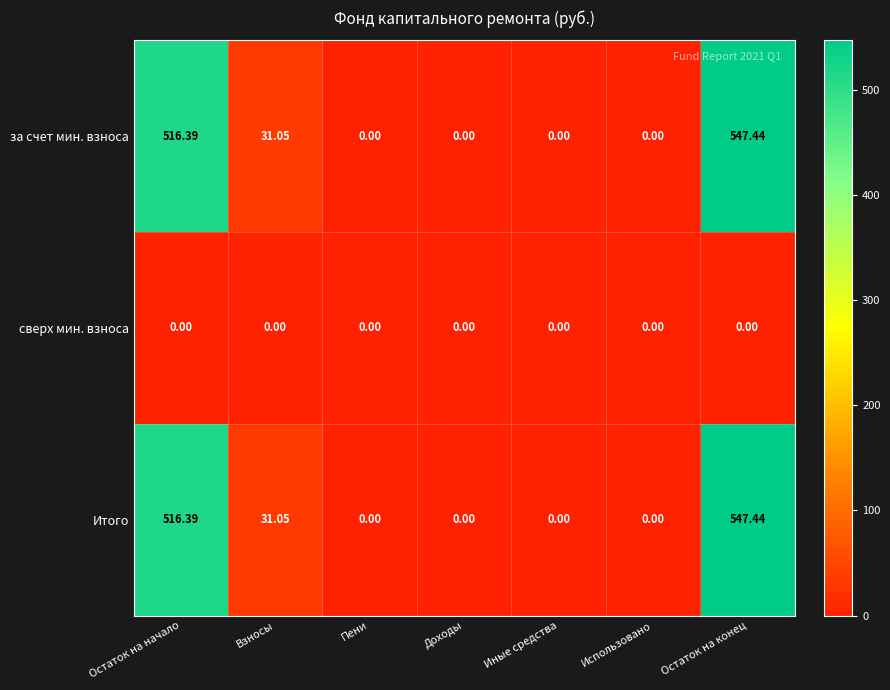

Which label corresponds to the largest value in the chart?

Остаток на конец